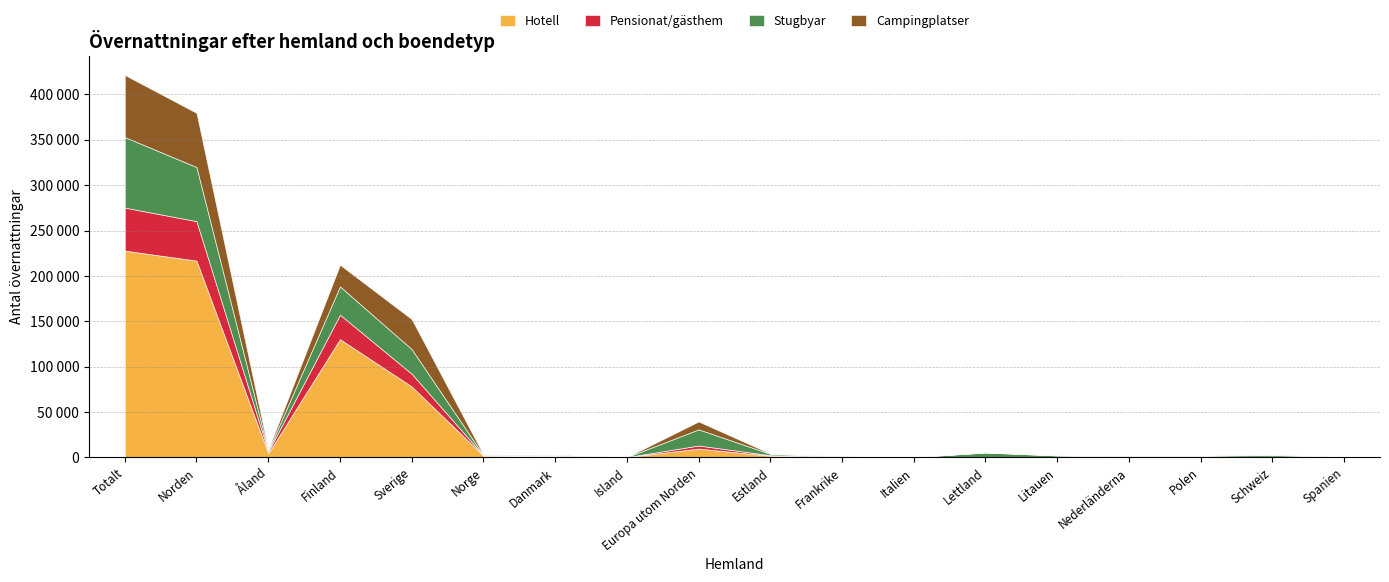

At which label does Pensionat/gästhem reach its peak?

Totalt